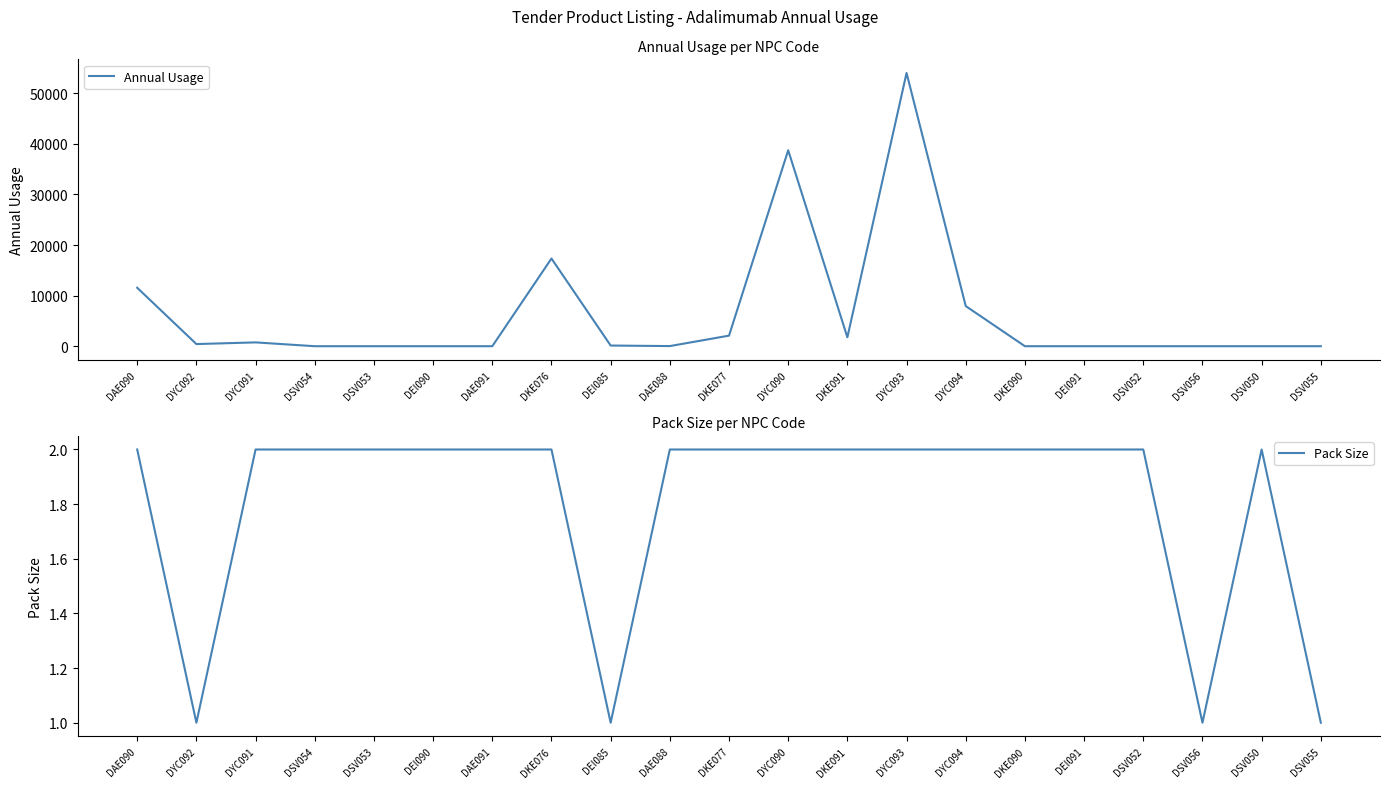

Which label corresponds to the largest value in the chart?

DYC093